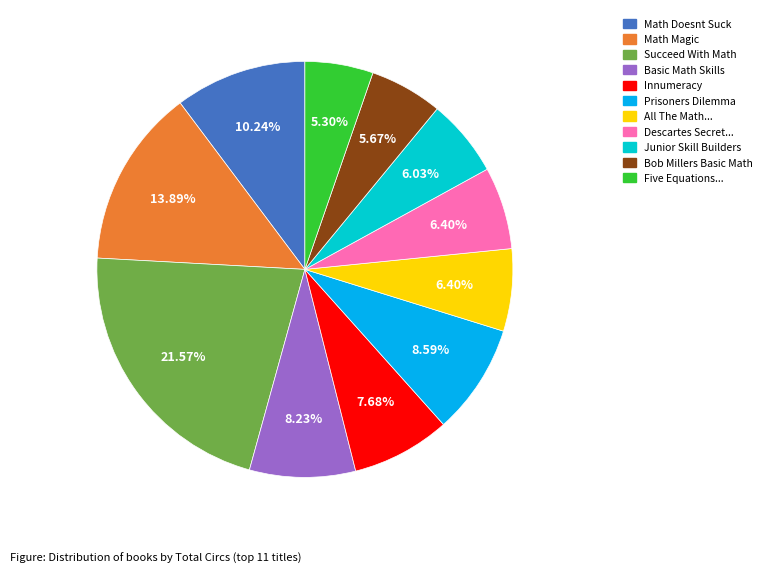

Is there any slice that represents more than half of the pie?

No